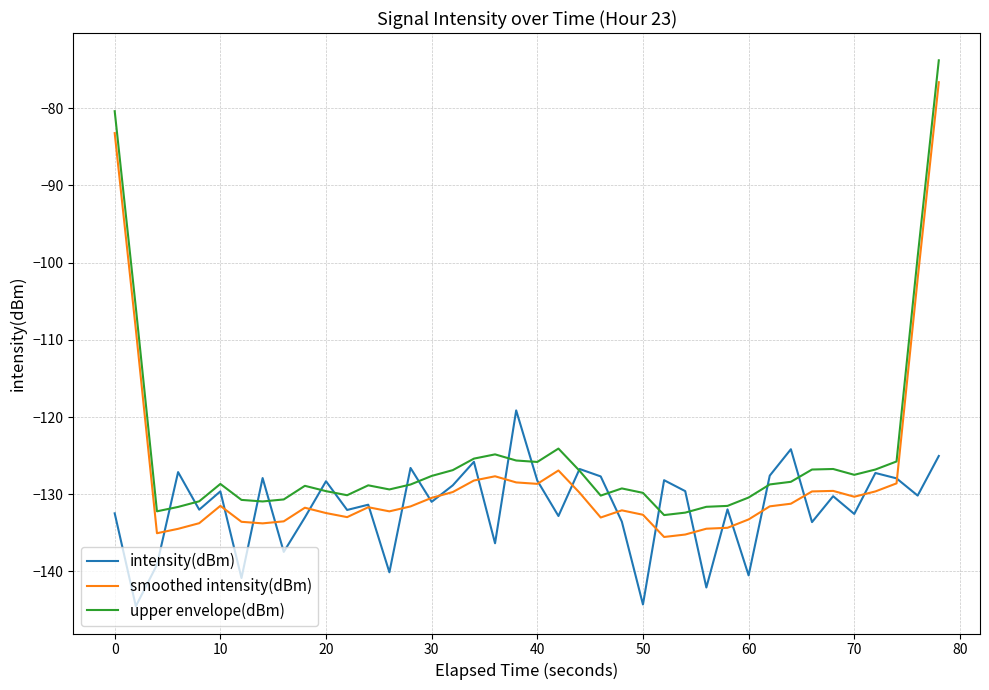

Rank the series by their average value, from lowest to highest.

intensity(dBm), smoothed intensity(dBm), upper envelope(dBm)